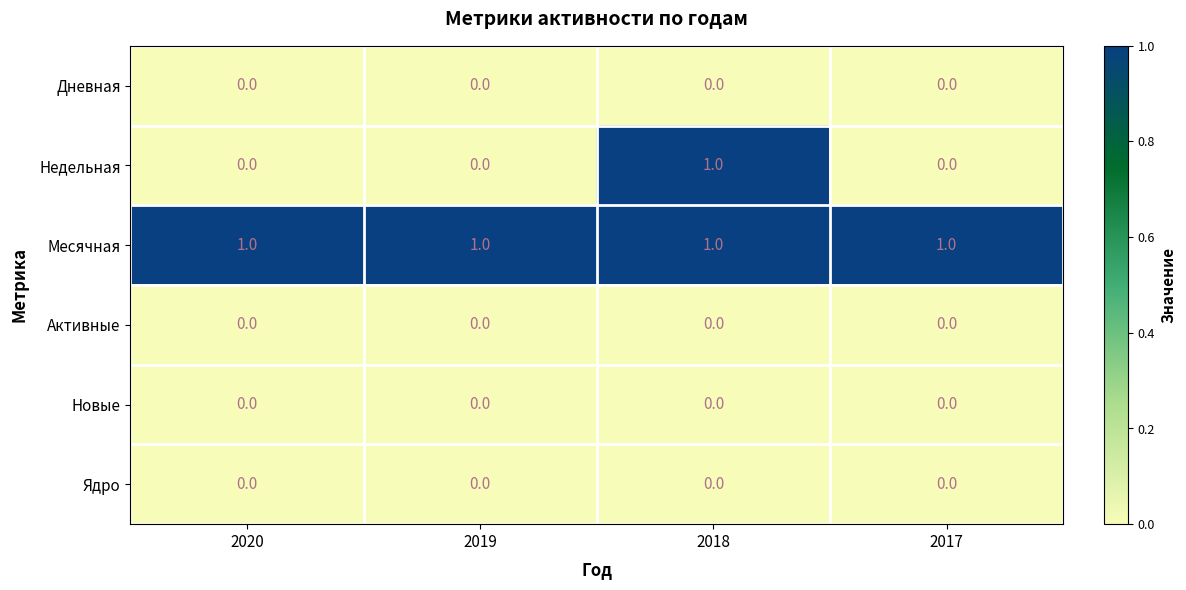

Reading left to right, what are all the values shown in this chart?

Дневная: 0	0	0	0
Недельная: 0	0	1	0
Месячная: 1	1	1	1
Активные: 0	0	0	0
Новые: 0	0	0	0
Ядро: 0	0	0	0